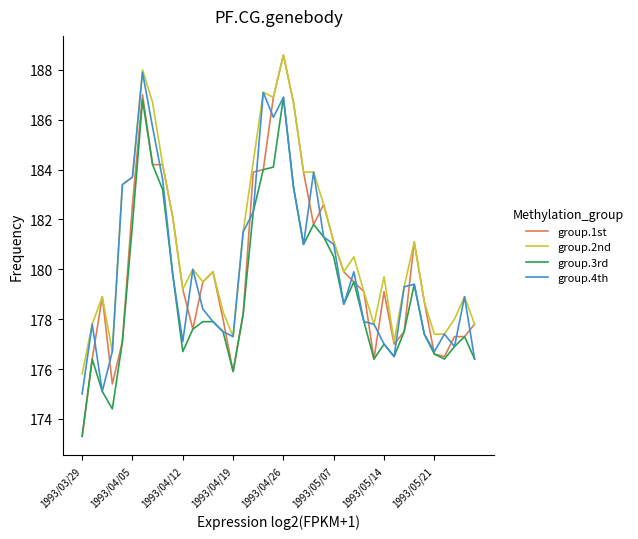

At how many categories does at least one series exceed 175?

40